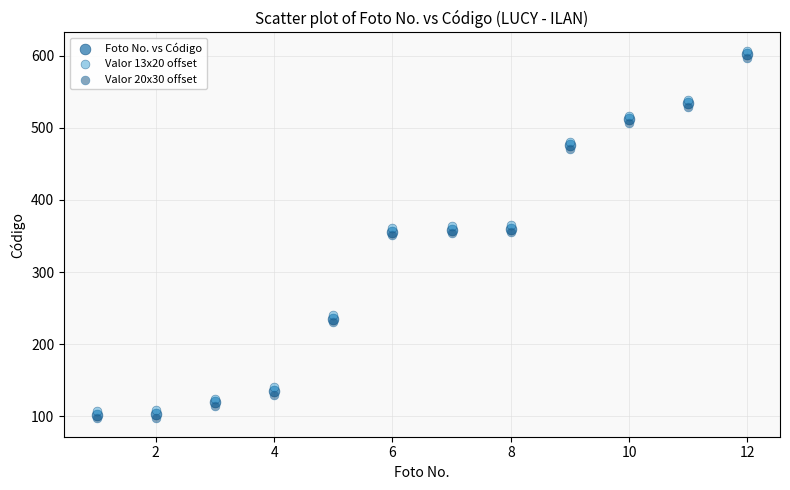

What are all the series names shown in the legend?

Foto No. vs Código, Valor 13x20 offset, Valor 20x30 offset